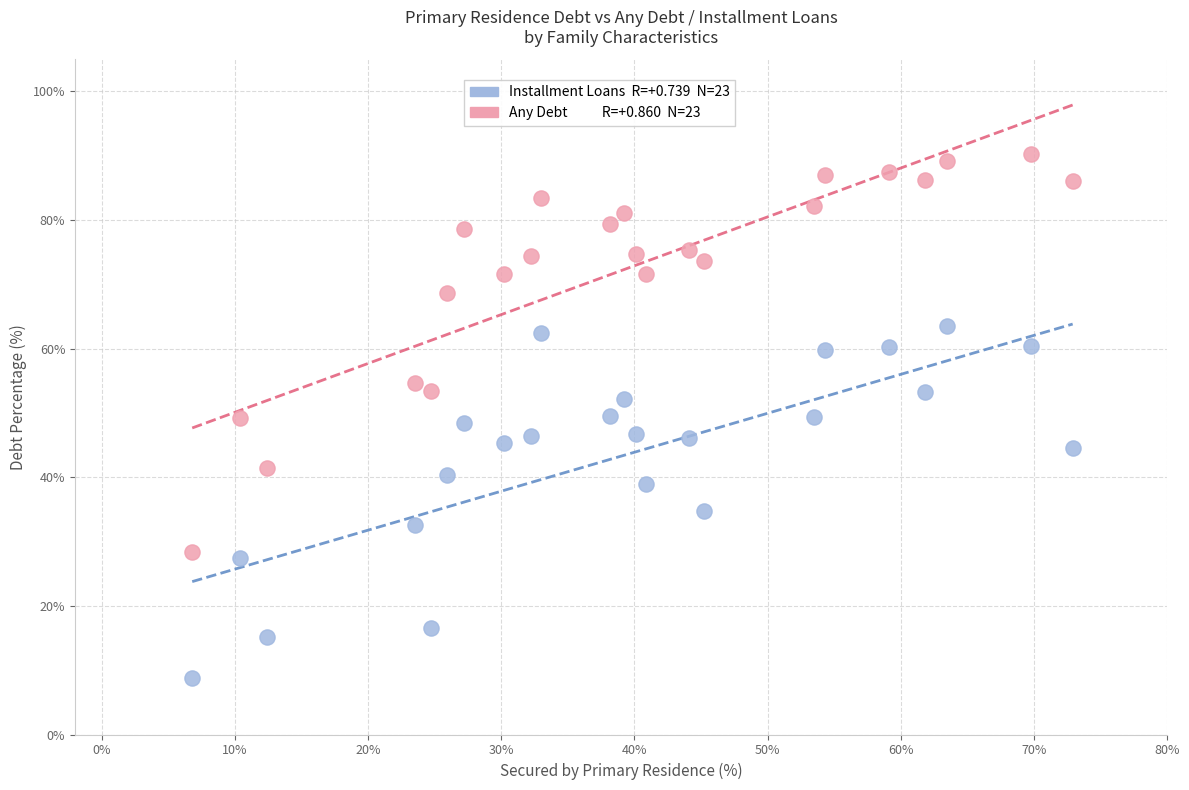

Across all data points, what is the range of Y values (max minus min)?

81.4